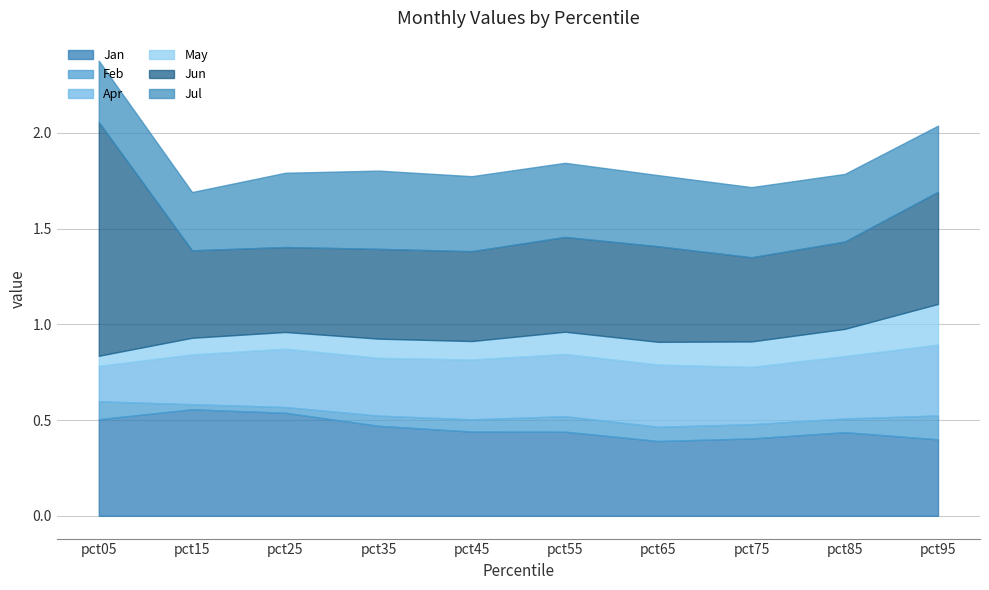

Read the Jan value at pct75.

0.4